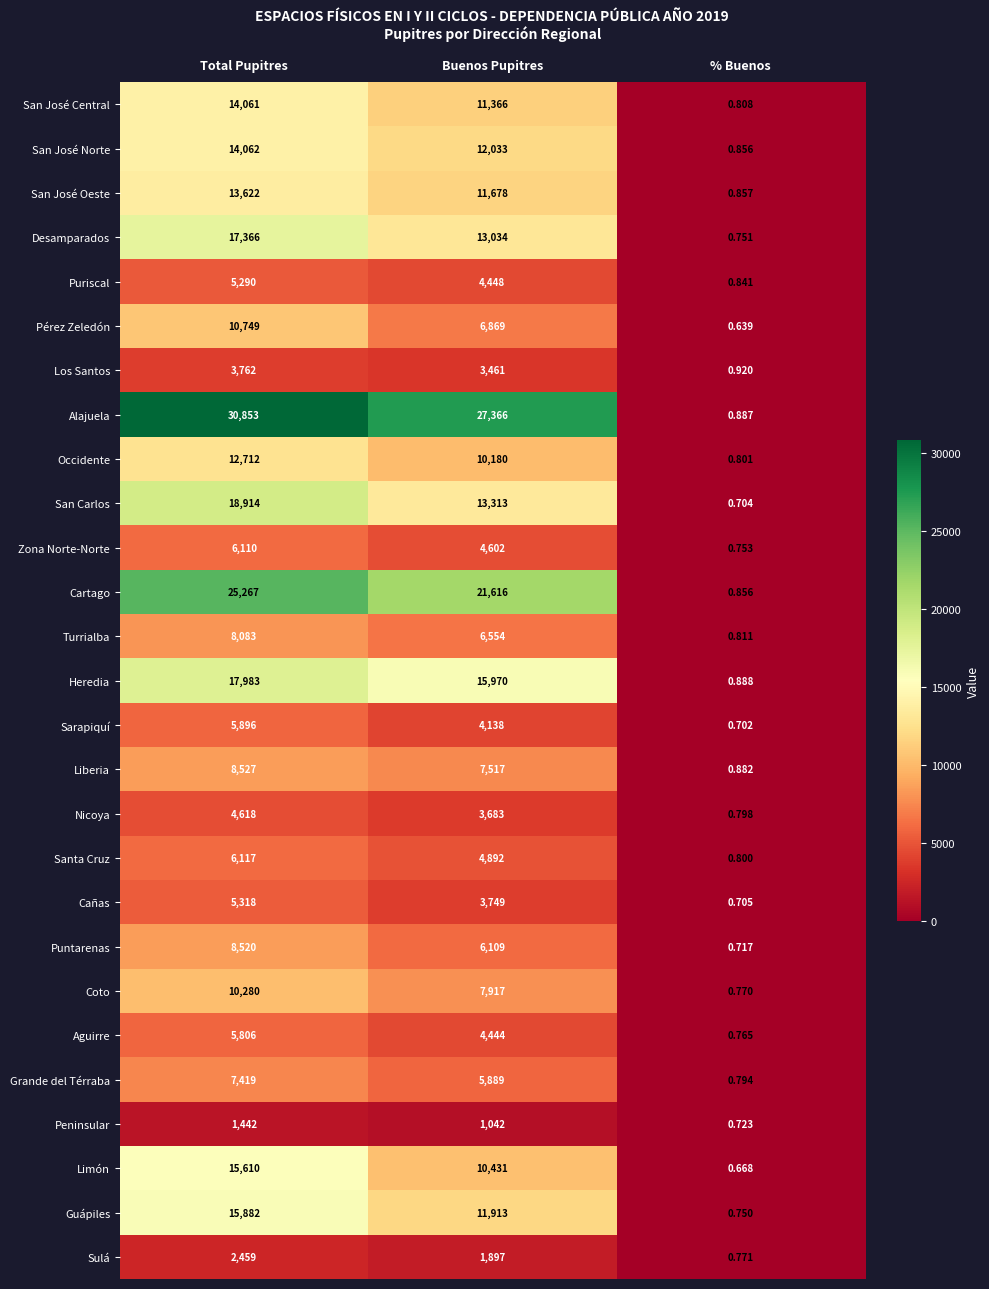

At which category is the sum across all series the highest?

Total Pupitres